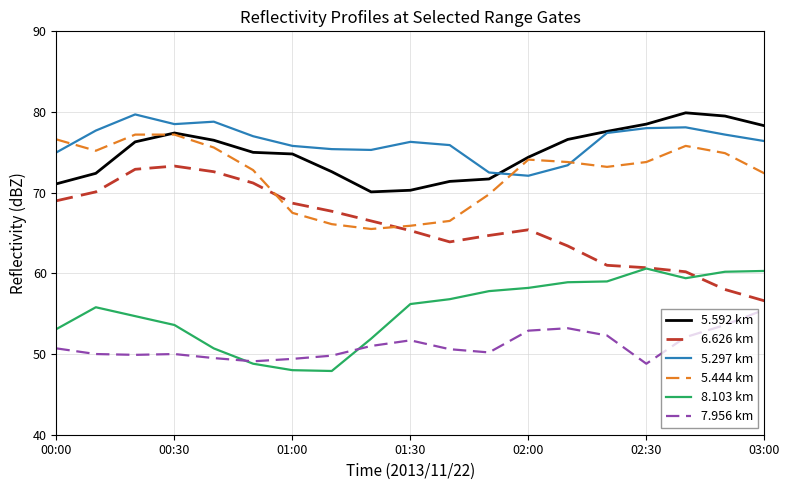

True or false: 5.444 km and 6.626 km intersect in this chart.

True